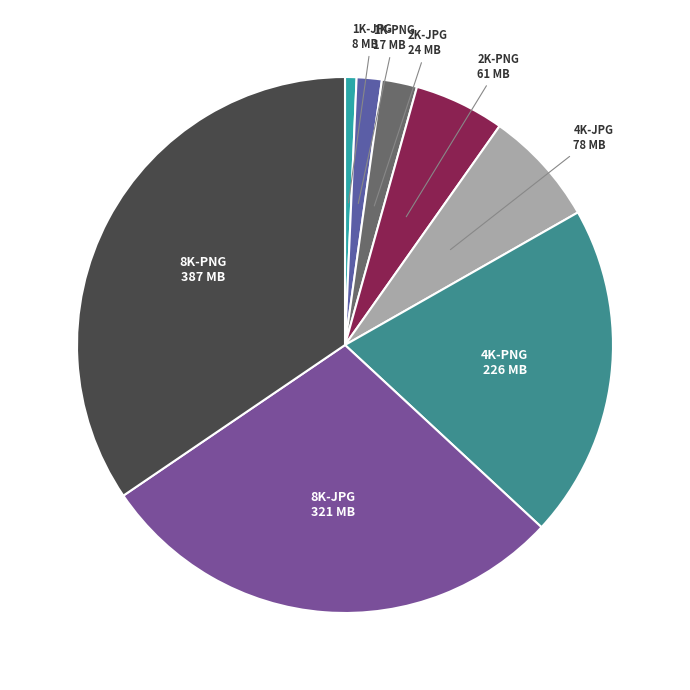

The 2K-JPG slice represents 2% of the pie. True or false?

True